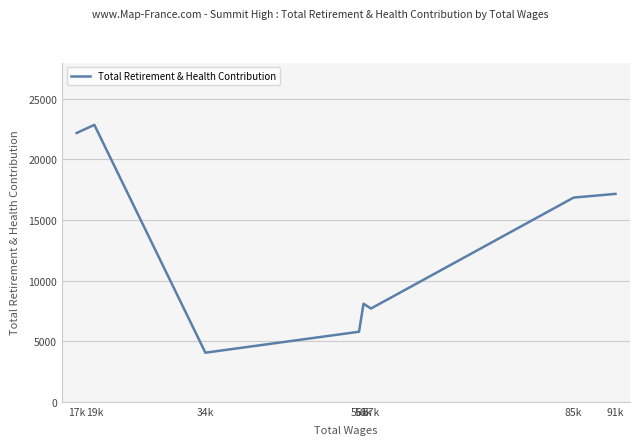

What is the difference between the maximum and second lowest values?

17071